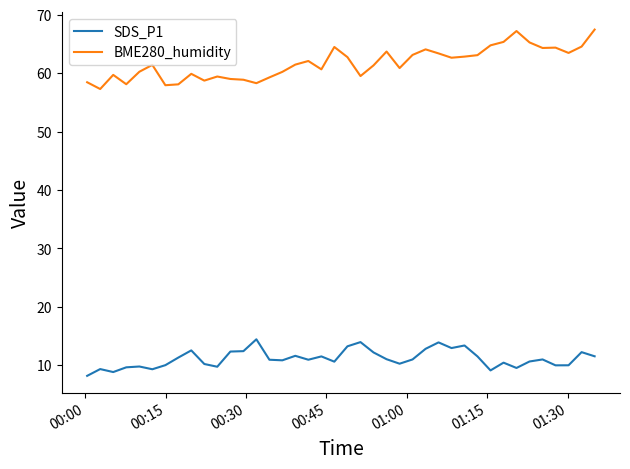

What is the difference between the maximum and minimum values in the SDS_P1 series?

6.3